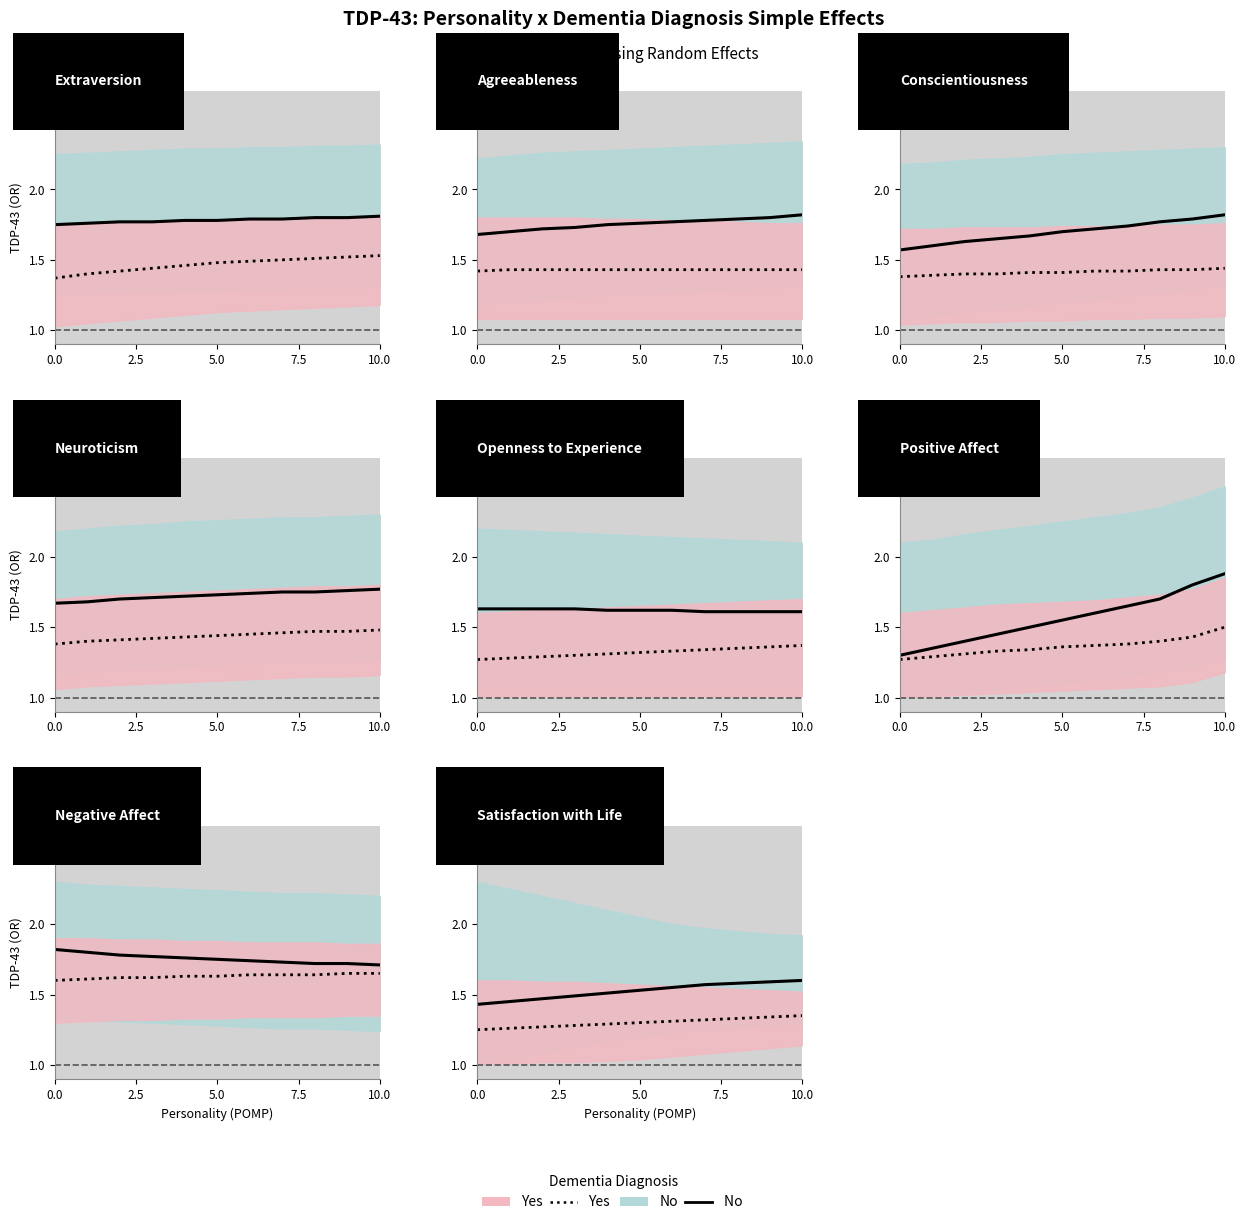

True or false: No and Yes cross at least once.

False